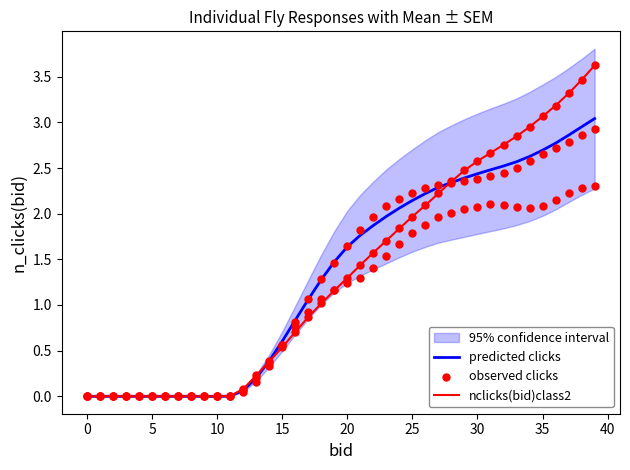

Which series has the widest spread of Y values?

nclicks(bid)class2